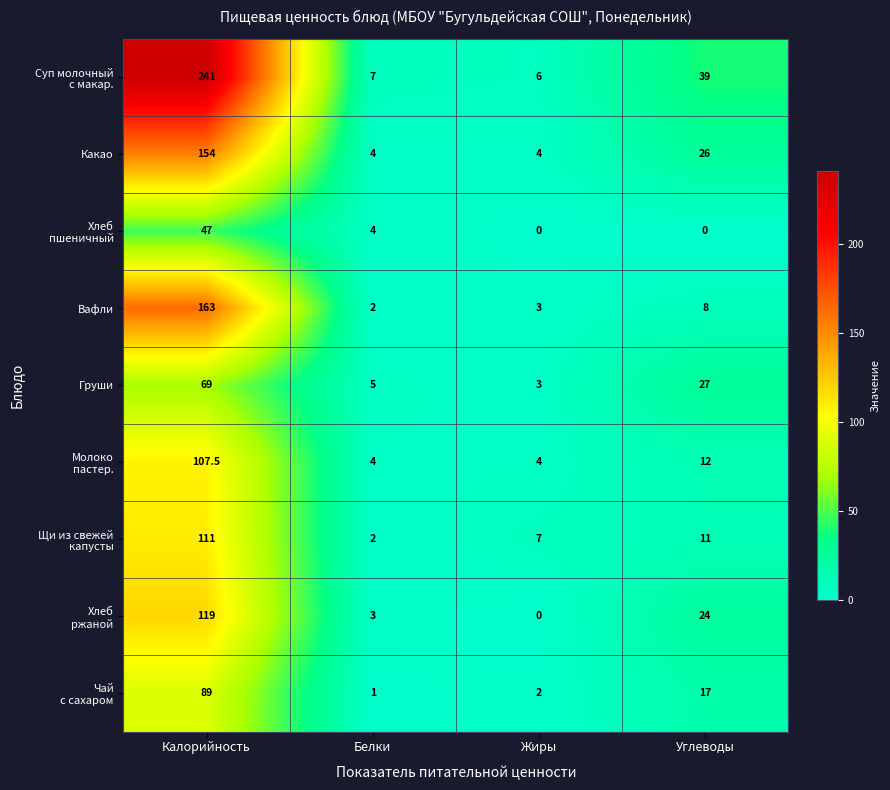

What is the spread (max minus min) of values at Белки?

6.0